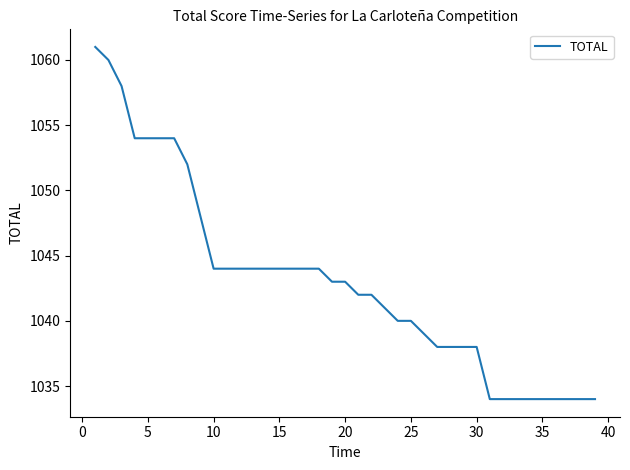

What is the minimum value shown in the chart?

1034